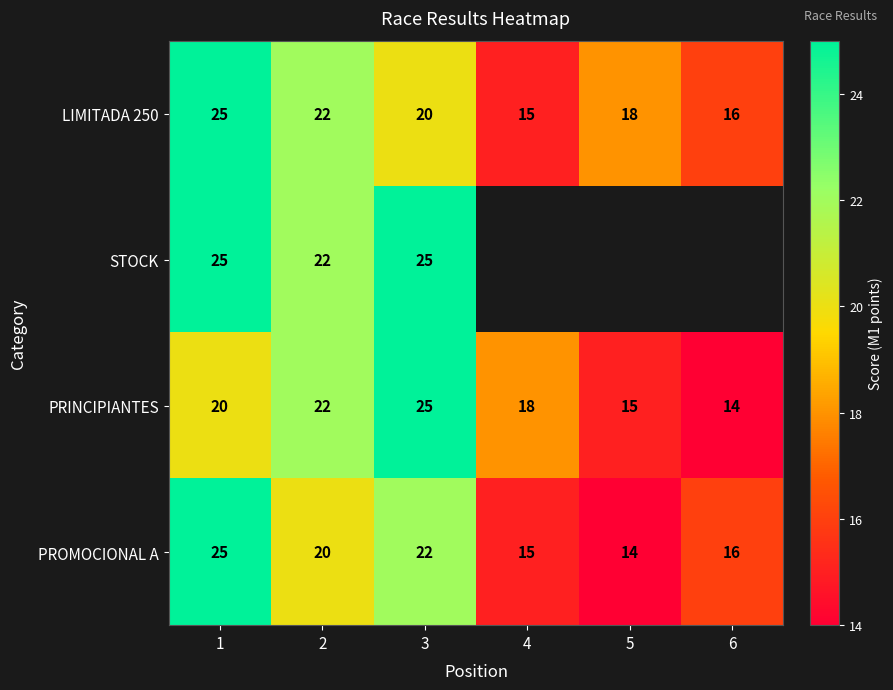

At which category is the sum across all series the highest?

1